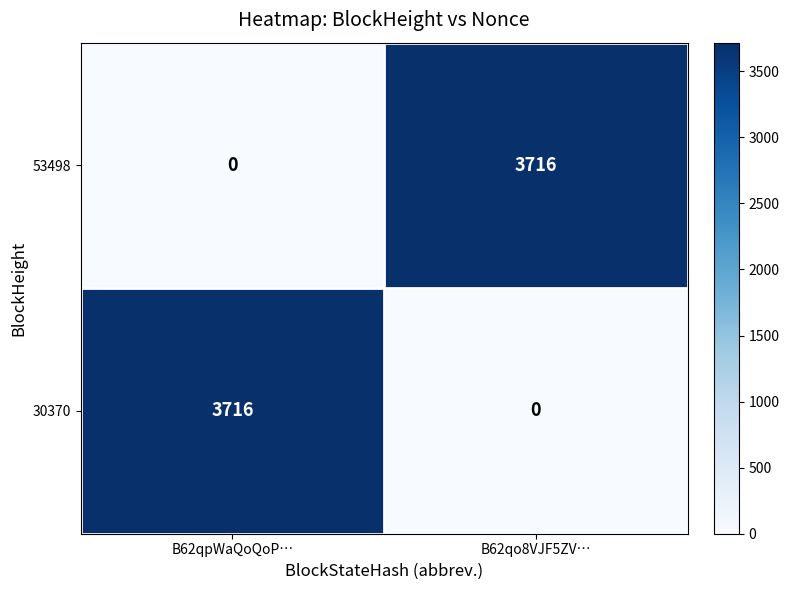

What is the average value of the 53498 series?

1858